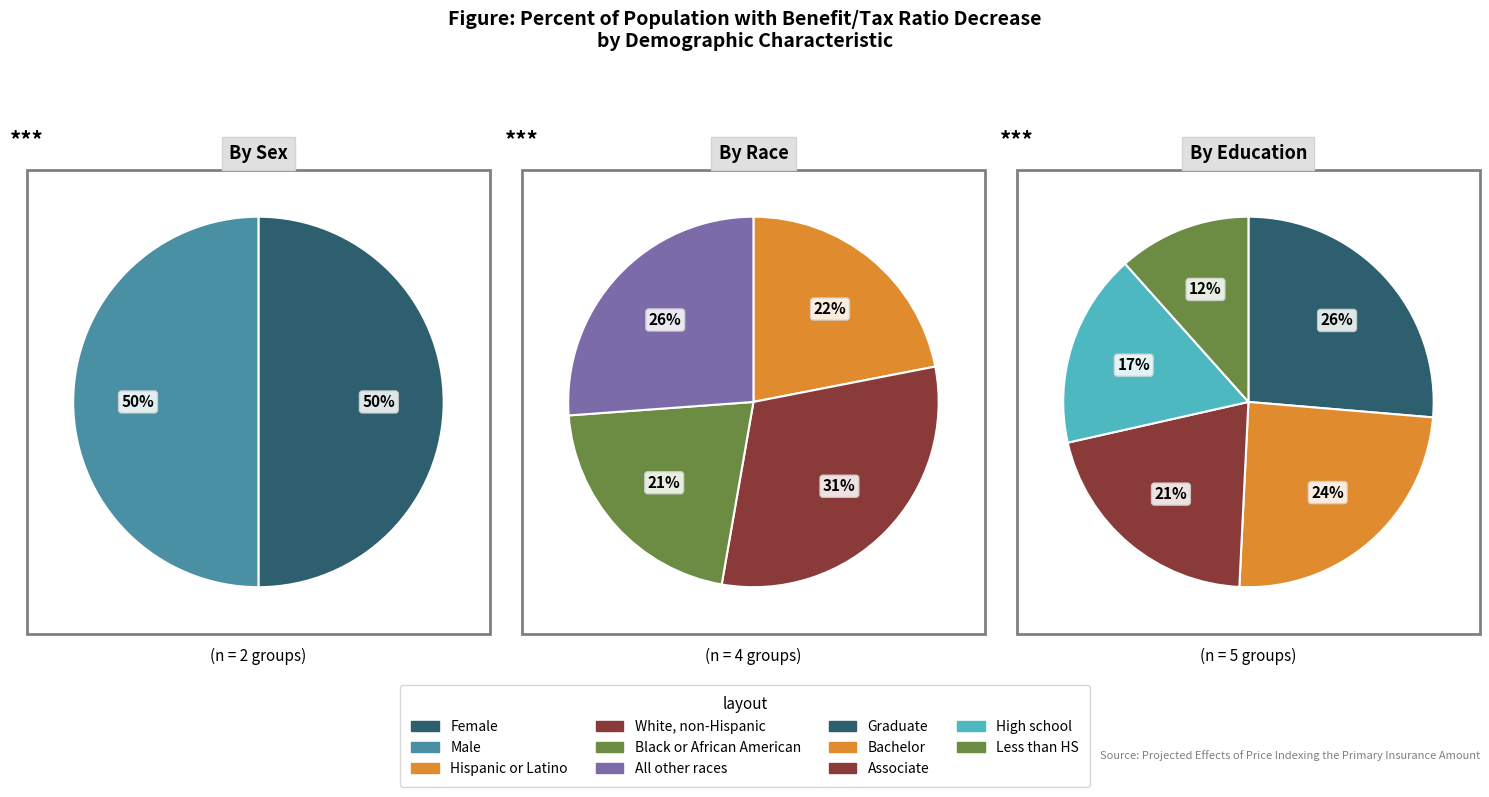

Between Hispanic or Latino and All other races, which is larger?

All other races